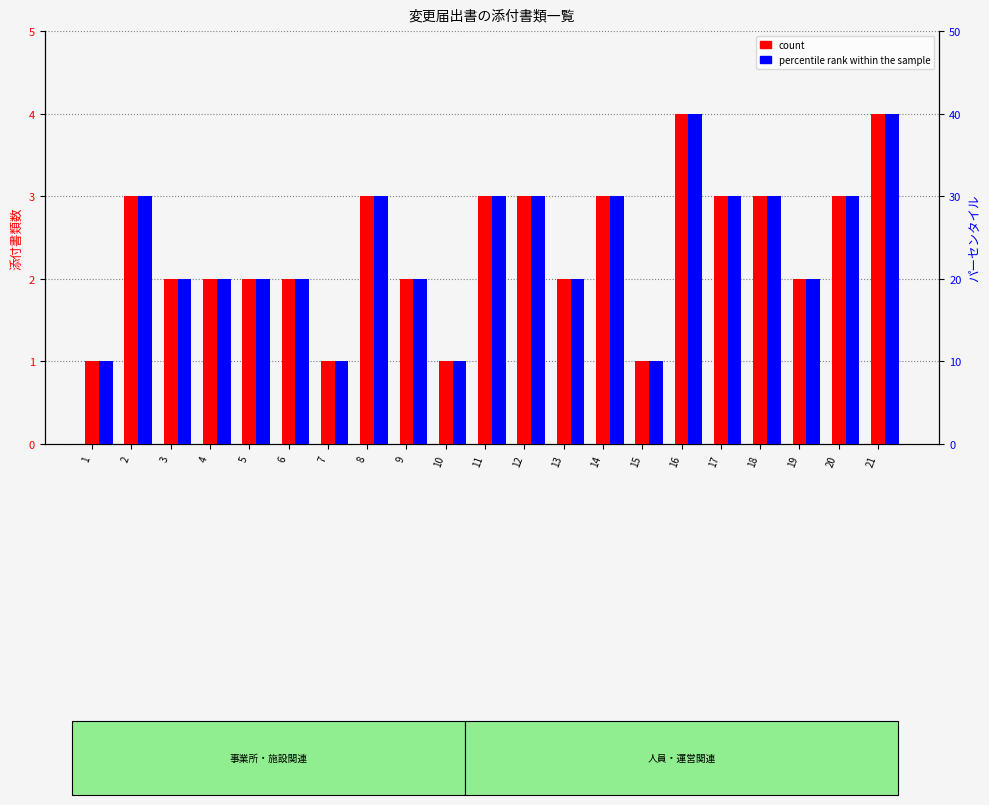

Rank the categories by count value from lowest to highest.

1, 7, 10, 15, 3, 4, 5, 6, 9, 13, 19, 2, 8, 11, 12, 14, 17, 18, 20, 16, 21